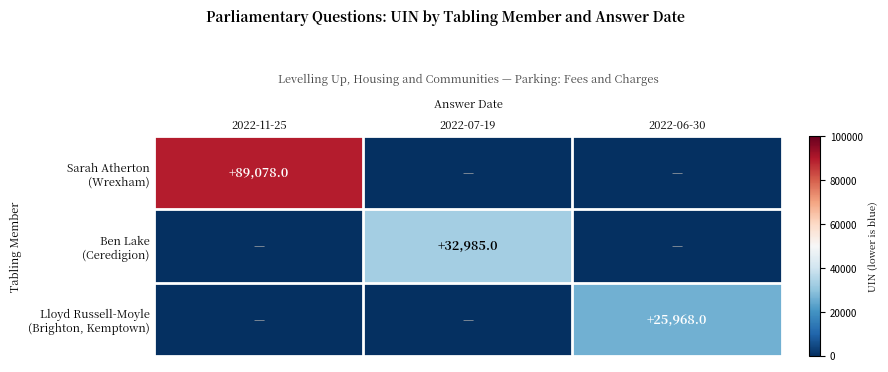

Which series has the largest total across all categories?

Sarah Atherton (Wrexham)